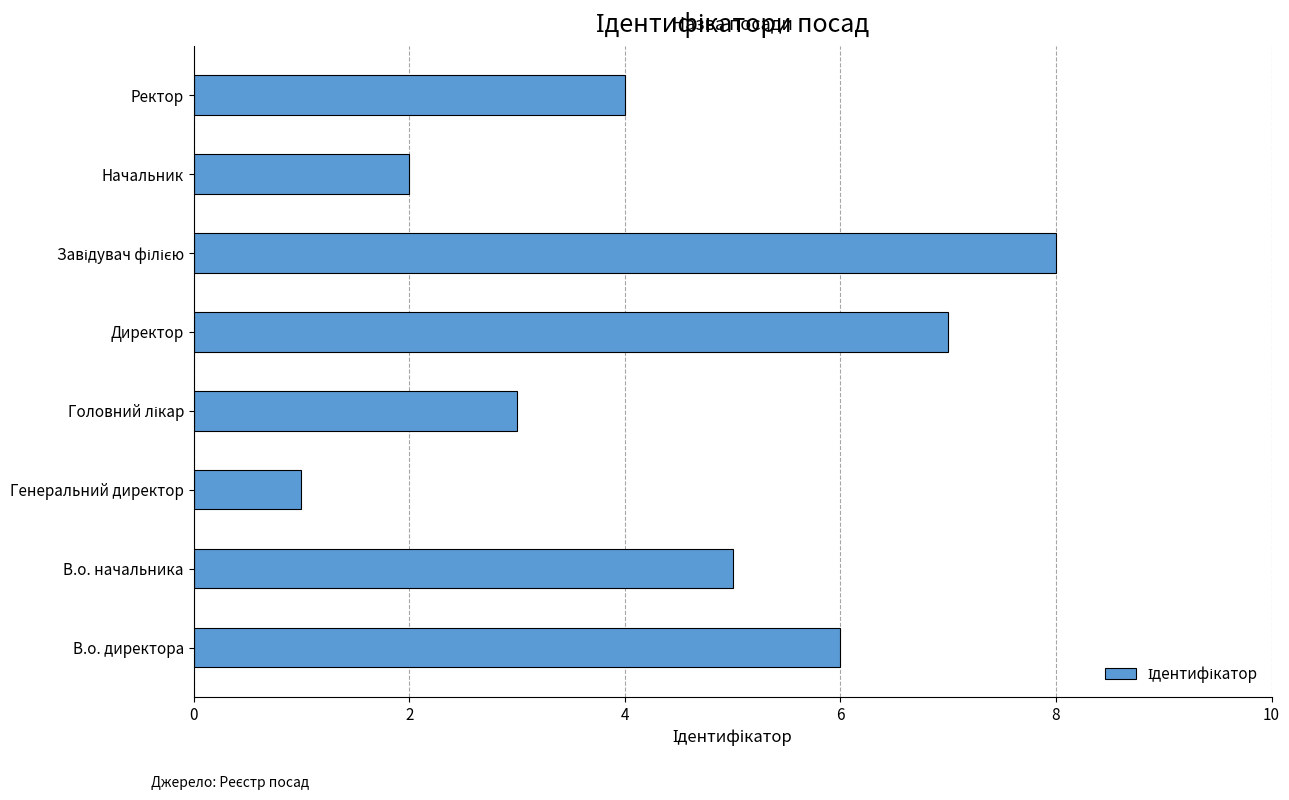

Where is the data nearest to the value 4?

Ректор